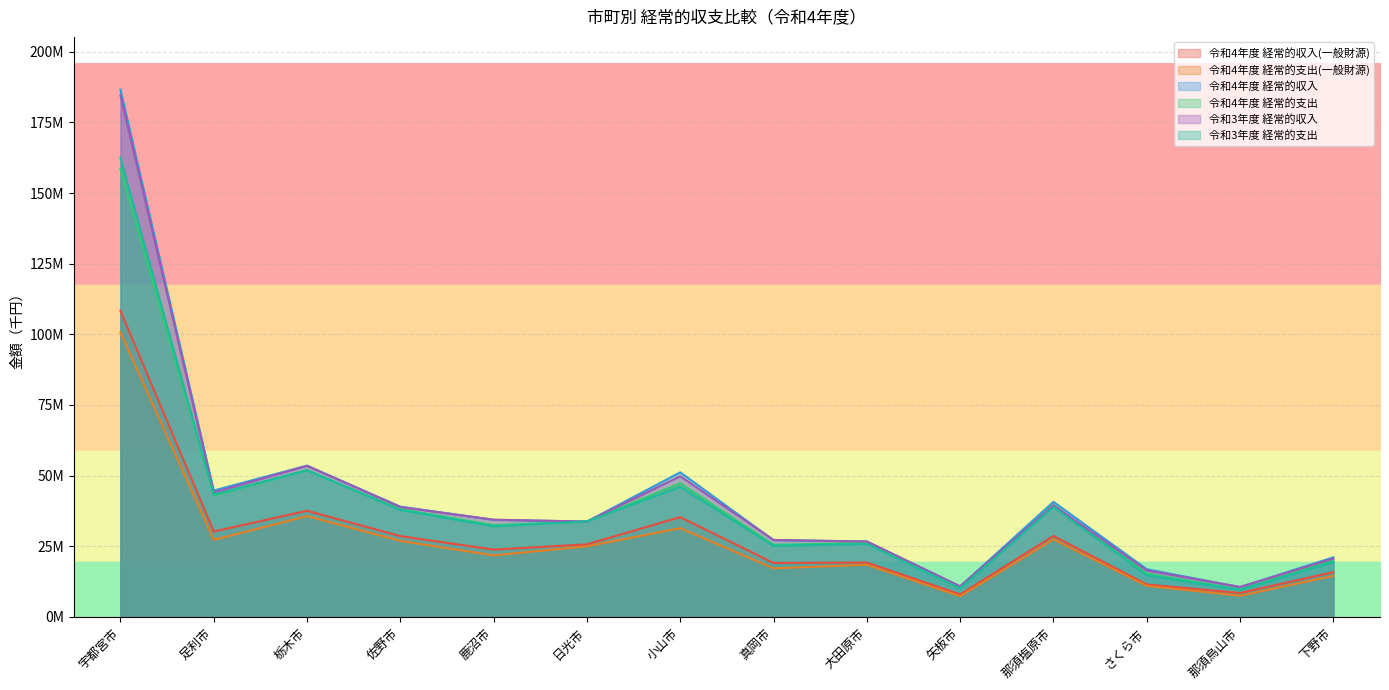

Where is the first local minimum for 令和3年度 経常的収入?

足利市